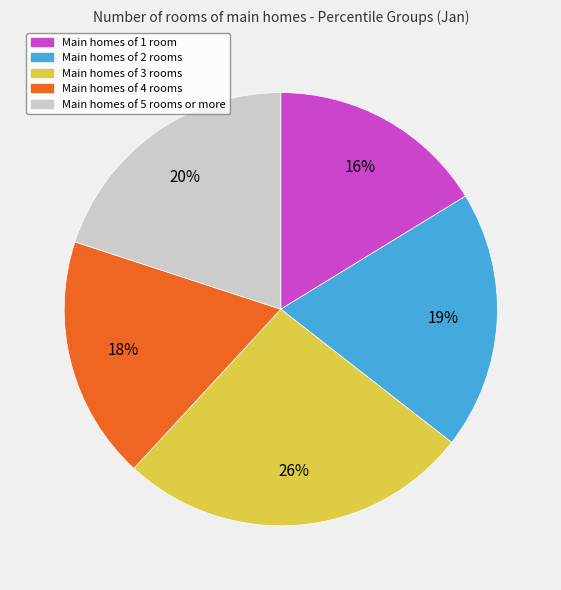

To the nearest percent, what is the average slice percentage?

20%